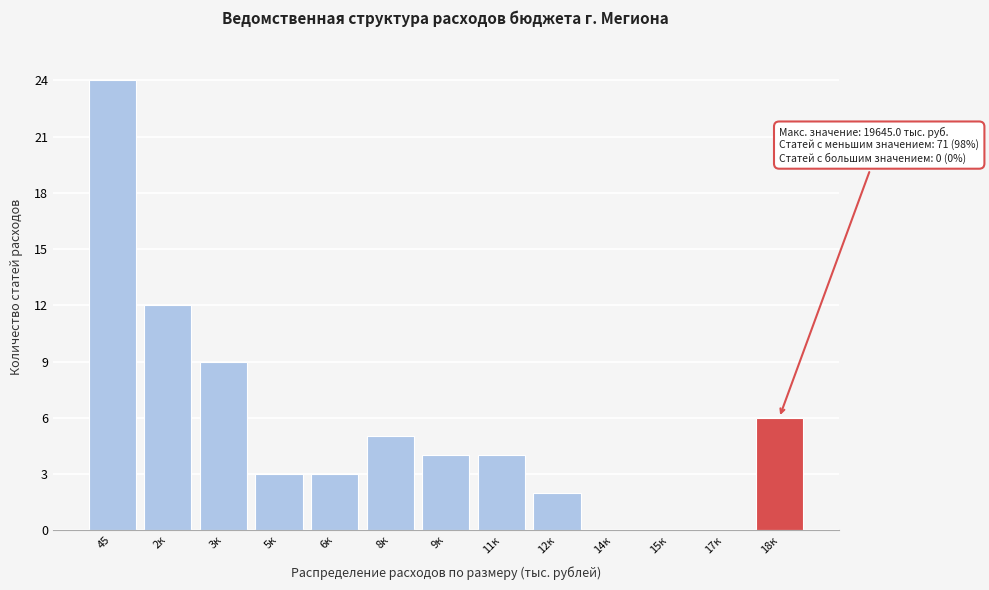

Reading left to right, extract all data points from this chart.

45=24	2к=12	3к=9	5к=3	6к=3	8к=5	9к=4	11к=4	12к=2	14к=0	15к=0	17к=0	18к=6